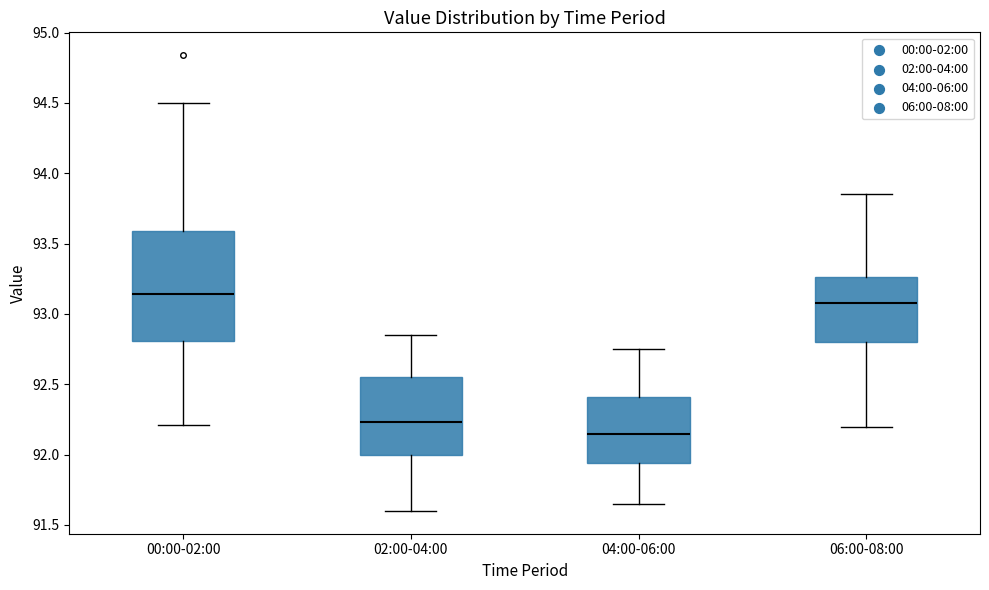

Which box's median line is the lowest?

04:00-06:00